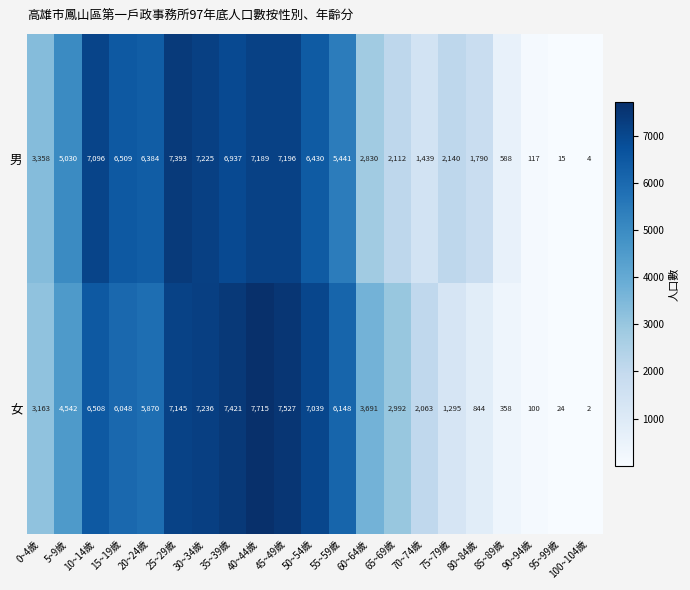

What is the sum of all 女 values?

87731